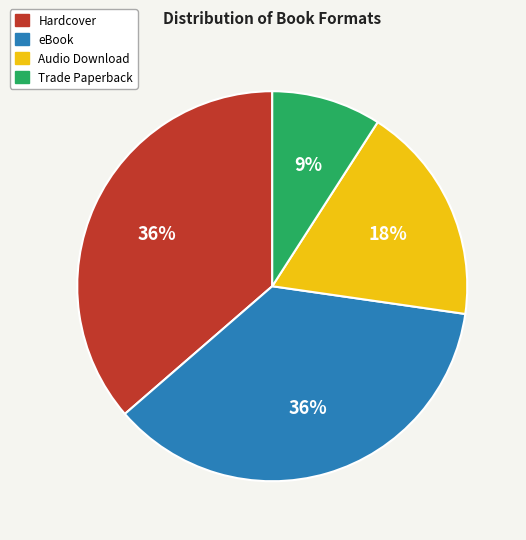

True or false: eBook accounts for 25% of the total.

False